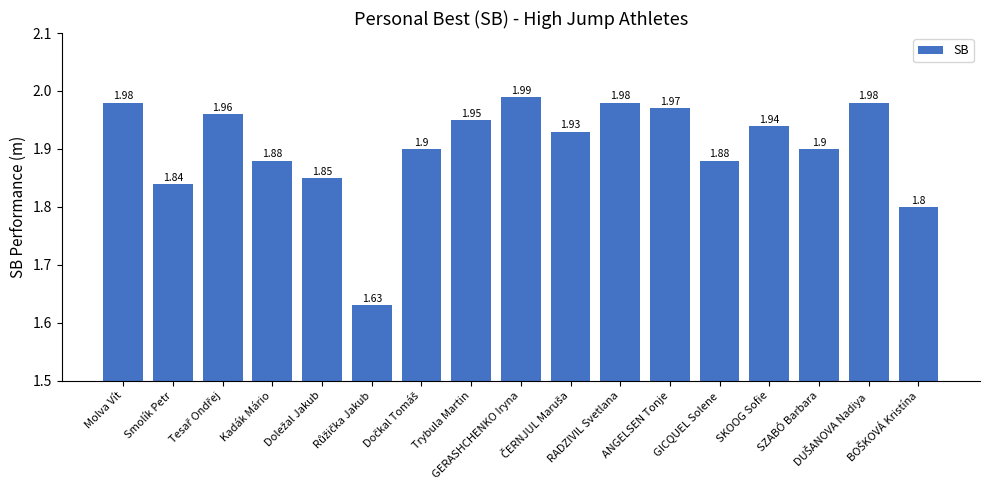

What is the sum of all values?

32.4